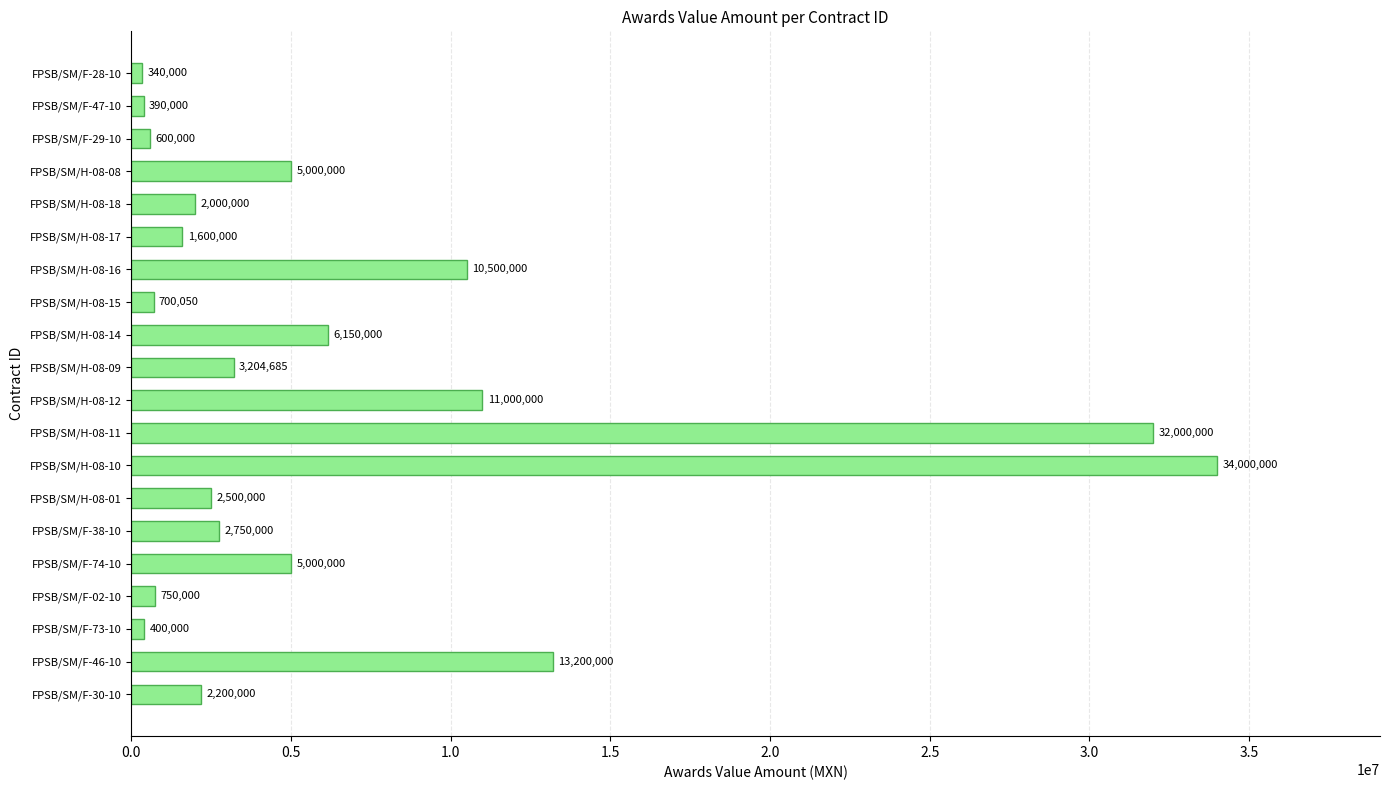

Does the chart contain any negative values?

No